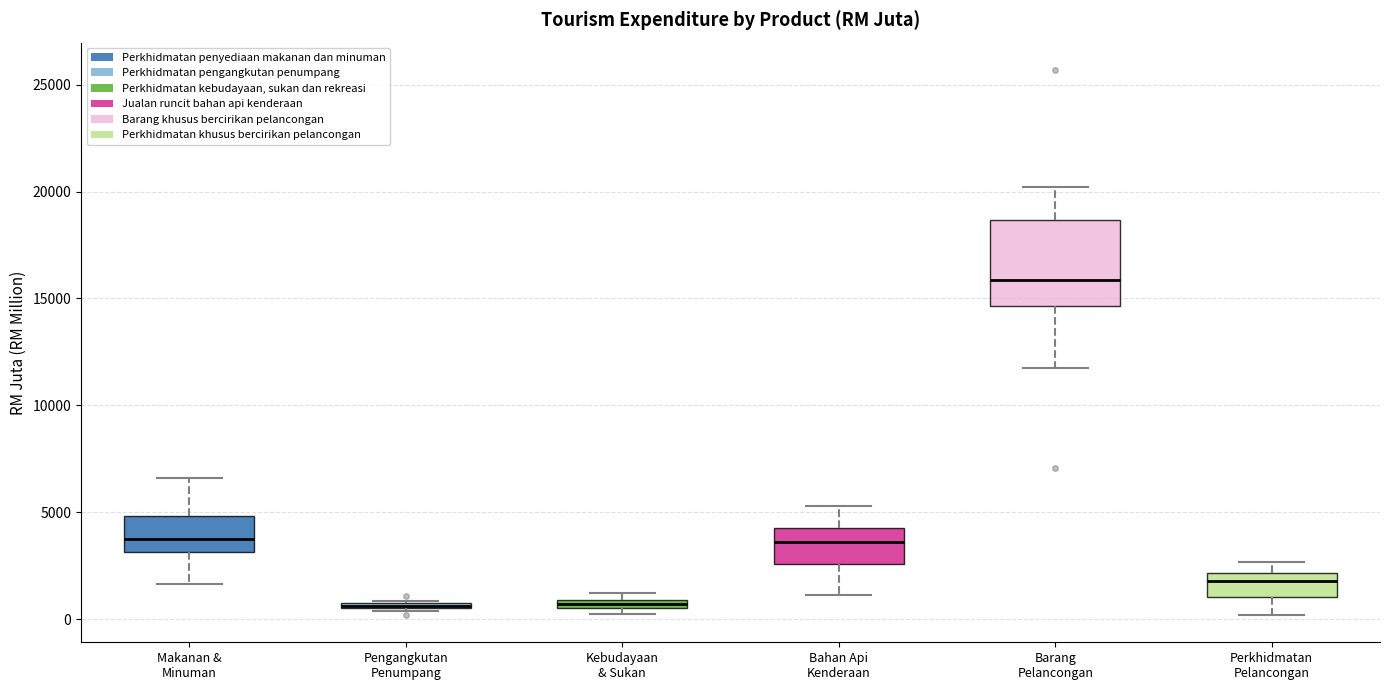

Comparing the boxes themselves (not the whiskers), which one is the tallest?

Barang Pelancongan